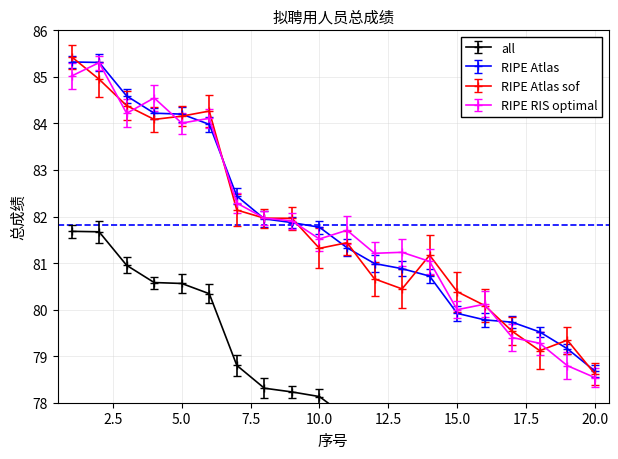

Reading right to left, extract all data points from this chart.

75.0	75.5	75.9	76.1	76.1	76.3	77.1	77.2	77.4	77.7	78.1	78.2	78.3	78.8	80.3	80.6	80.6	81.0	81.7	81.7